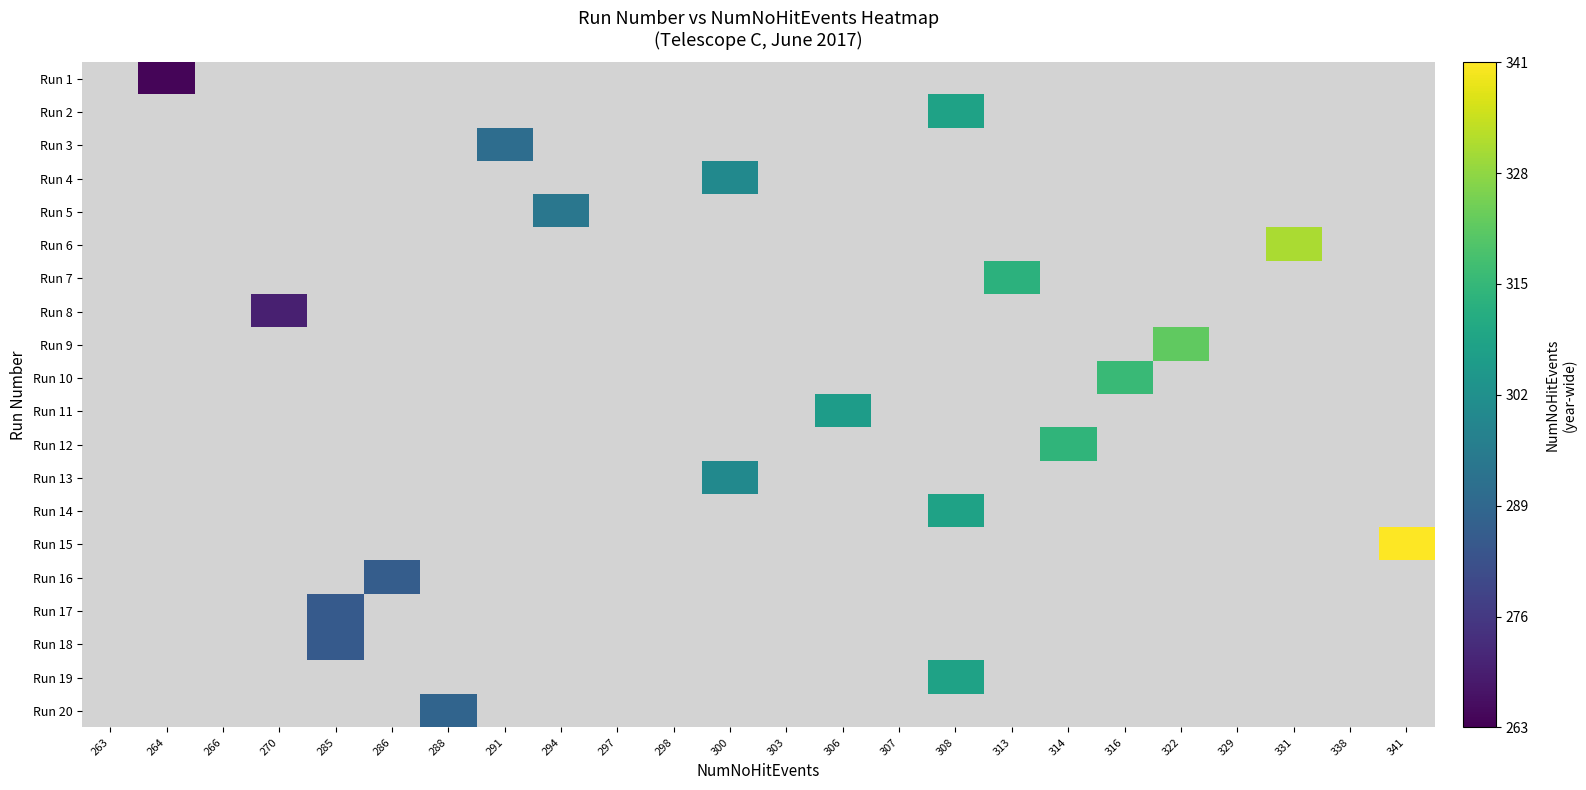

Which category has the lowest value across all series?

264